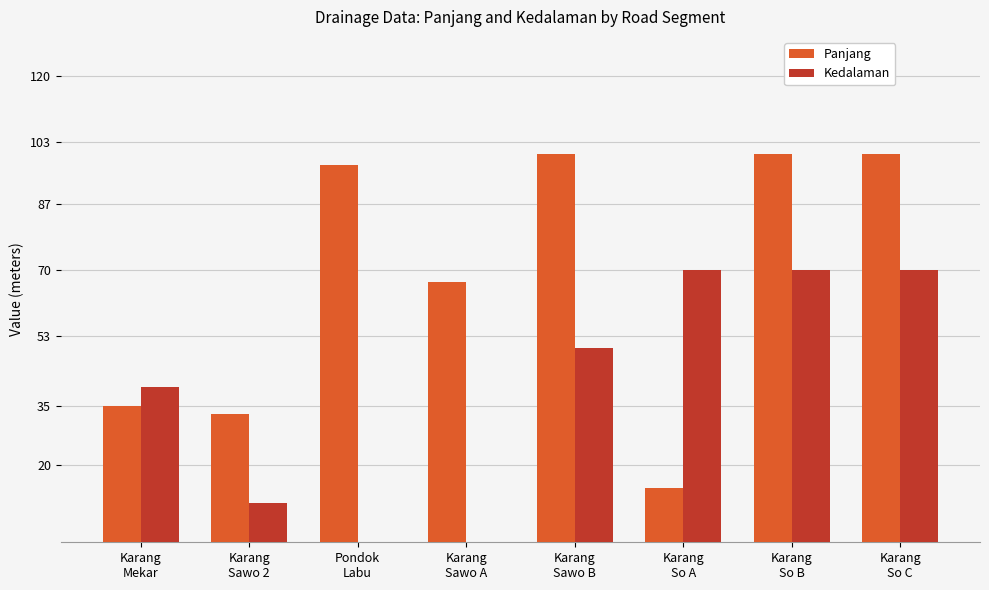

The Kedalaman series shows 0 at Karang
Sawo A. True or false?

True